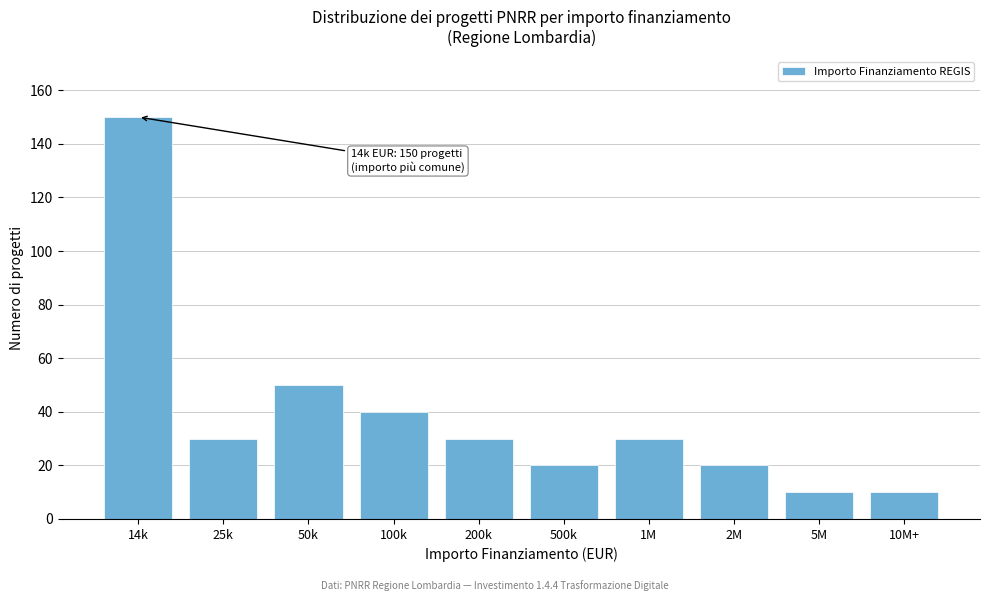

Reading left to right, transcribe all the data shown in this chart.

14k=150	25k=30	50k=50	100k=40	200k=30	500k=20	1M=30	2M=20	5M=10	10M+=10